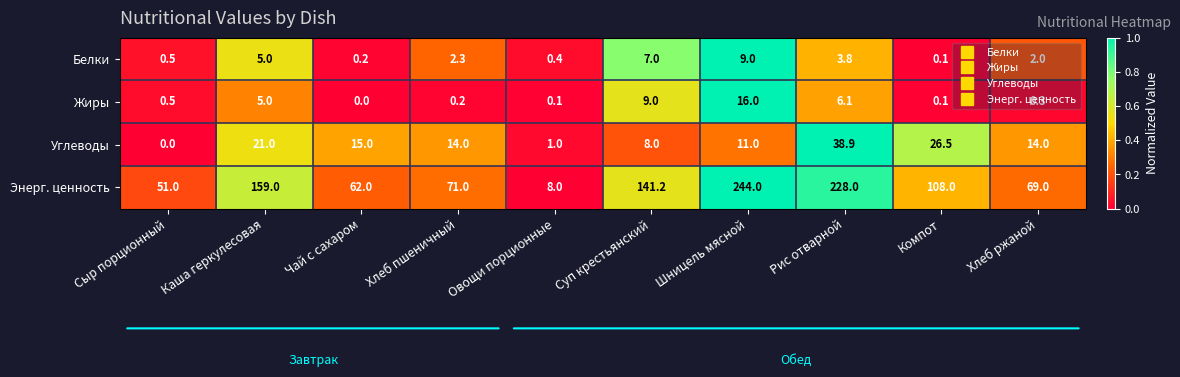

At which label does Углеводы reach its peak?

Рис отварной